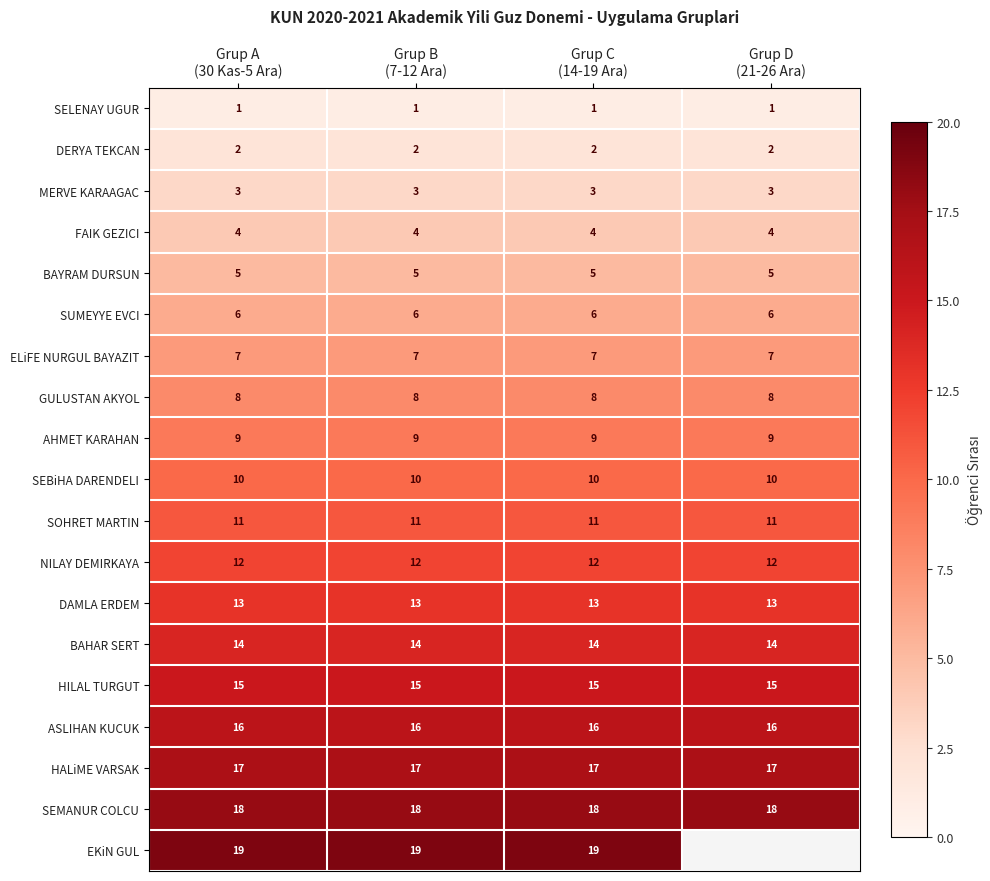

What is the total value across all series at Grup A
(30 Kas-5 Ara)?

190